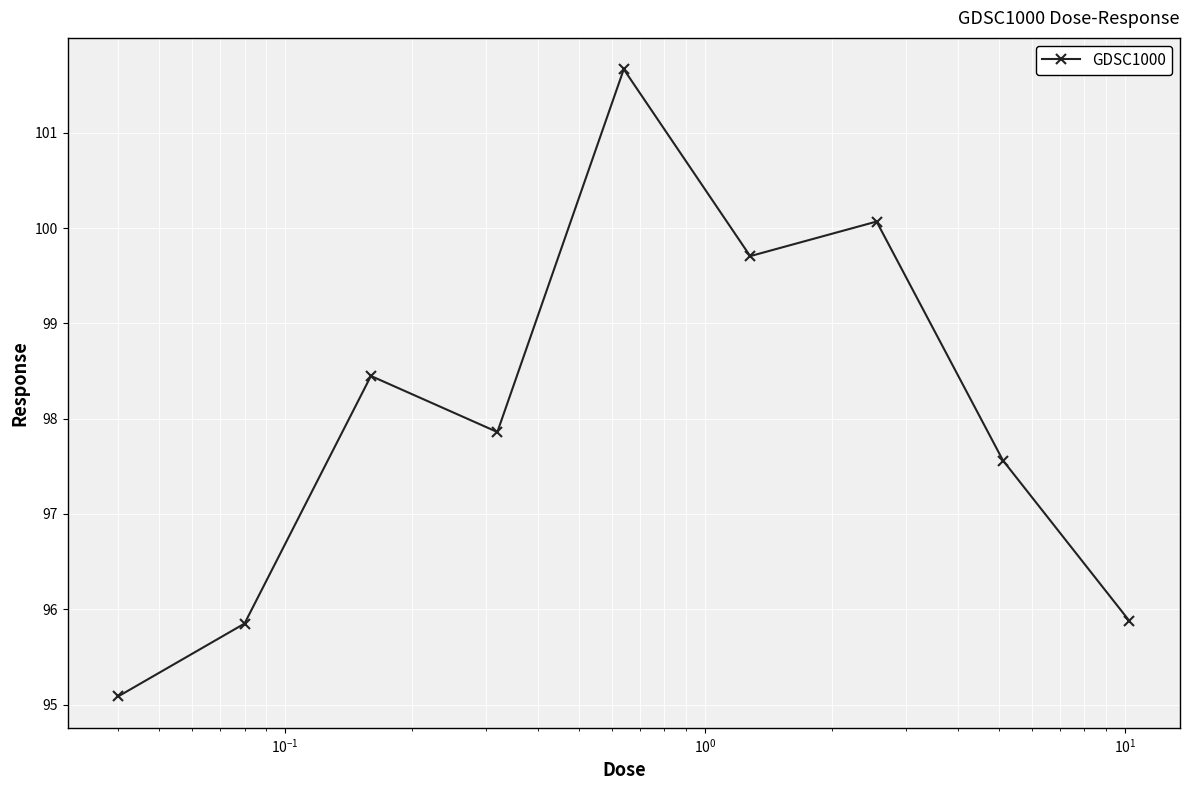

How many data points are above 97?

6